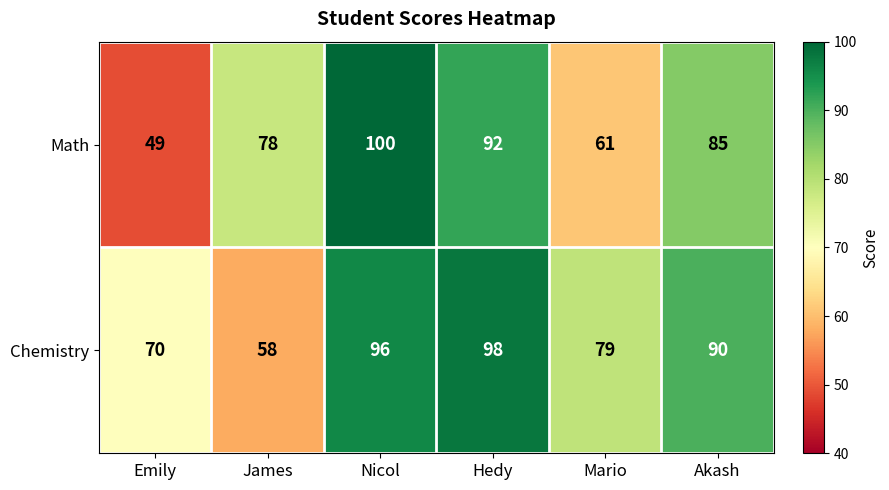

At which label is Chemistry closest to 78?

Mario